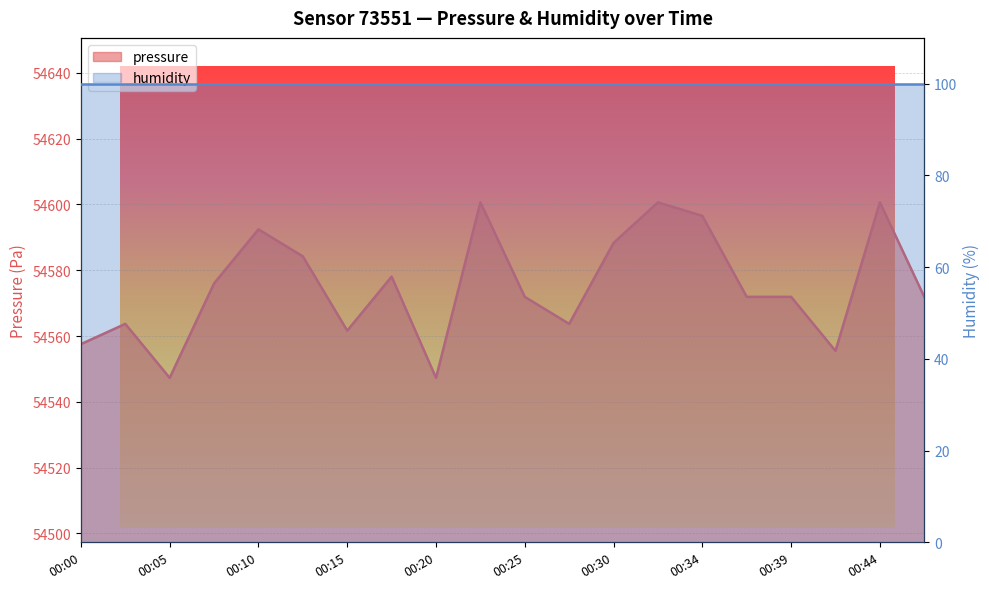

At which label does the data first exceed 54571?

00:08